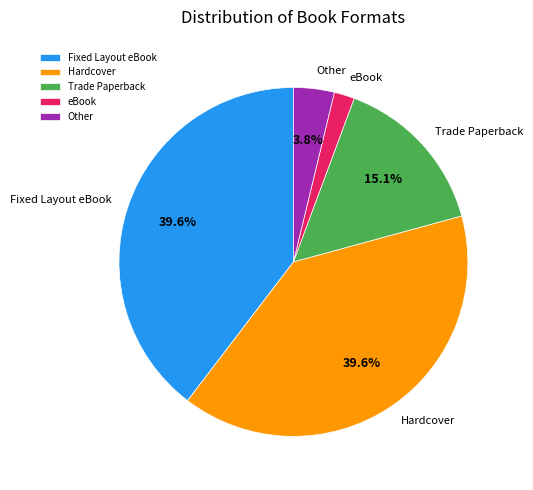

To the nearest percent, what portion does Trade Paperback represent?

15%